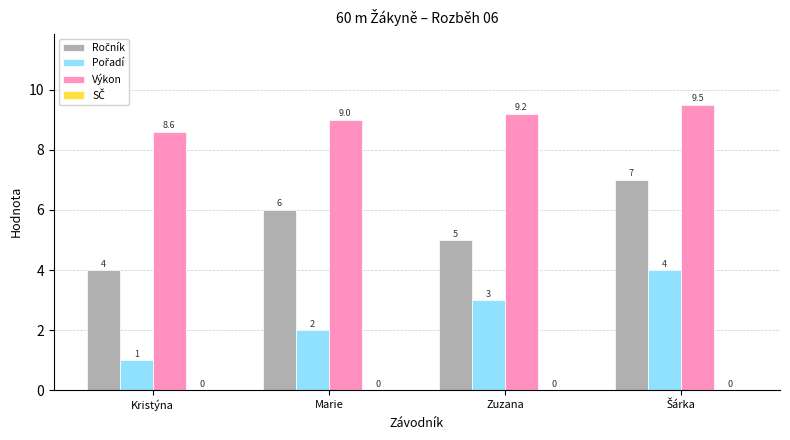

Is it true that Výkon equals 3.7 at Zuzana?

False